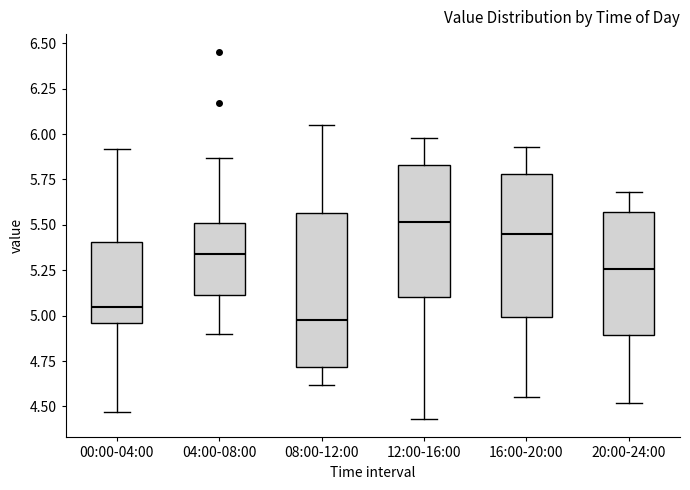

Reading left to right, transcribe this box plot: for each box, give where its median line is, the range the box spans, and where its two whiskers end, as read against the y-axis. The values are not printed on the chart, so give them approximately, as read against the axis.

00:00-04:00: median 5.05, box 4.95 to 5.40, whiskers 4.45 to 5.90
04:00-08:00: median 5.35, box 5.10 to 5.50, whiskers 4.90 to 5.85
08:00-12:00: median 5.00, box 4.70 to 5.55, whiskers 4.60 to 6.05
12:00-16:00: median 5.50, box 5.10 to 5.85, whiskers 4.45 to 6.00
16:00-20:00: median 5.45, box 5.00 to 5.80, whiskers 4.55 to 5.95
20:00-24:00: median 5.25, box 4.90 to 5.55, whiskers 4.50 to 5.70